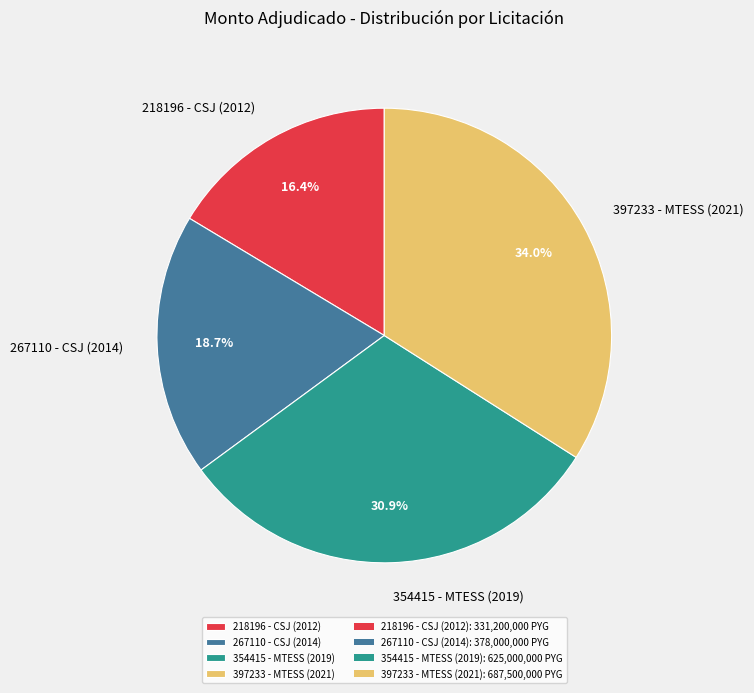

How many segments does this pie chart have?

4